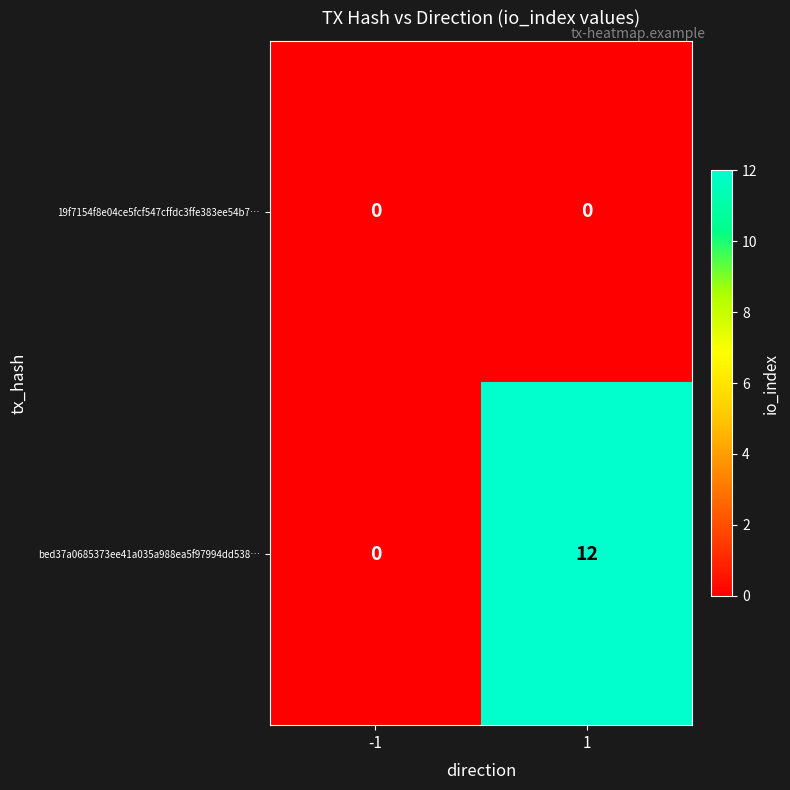

What is the difference between the highest and lowest values at 1?

12